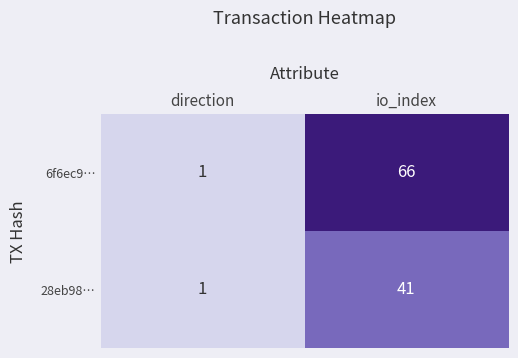

What is the average value of the 6f6ec9… series?

34